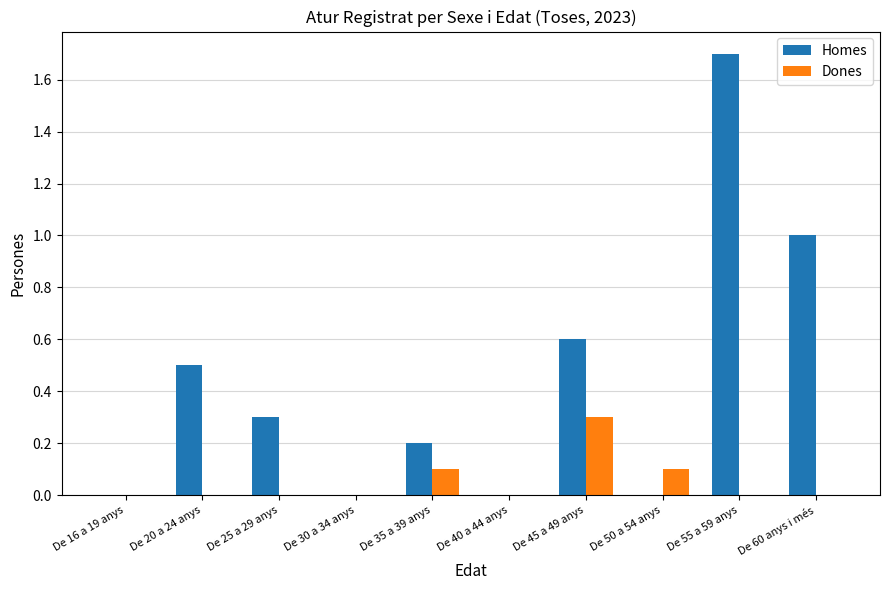

Reading left to right, what are all the values shown in this chart?

Homes: 0.0	0.5	0.3	0.0	0.2	0.0	0.6	0.0	1.7	1.0
Dones: 0.0	0.0	0.0	0.0	0.1	0.0	0.3	0.1	0.0	0.0